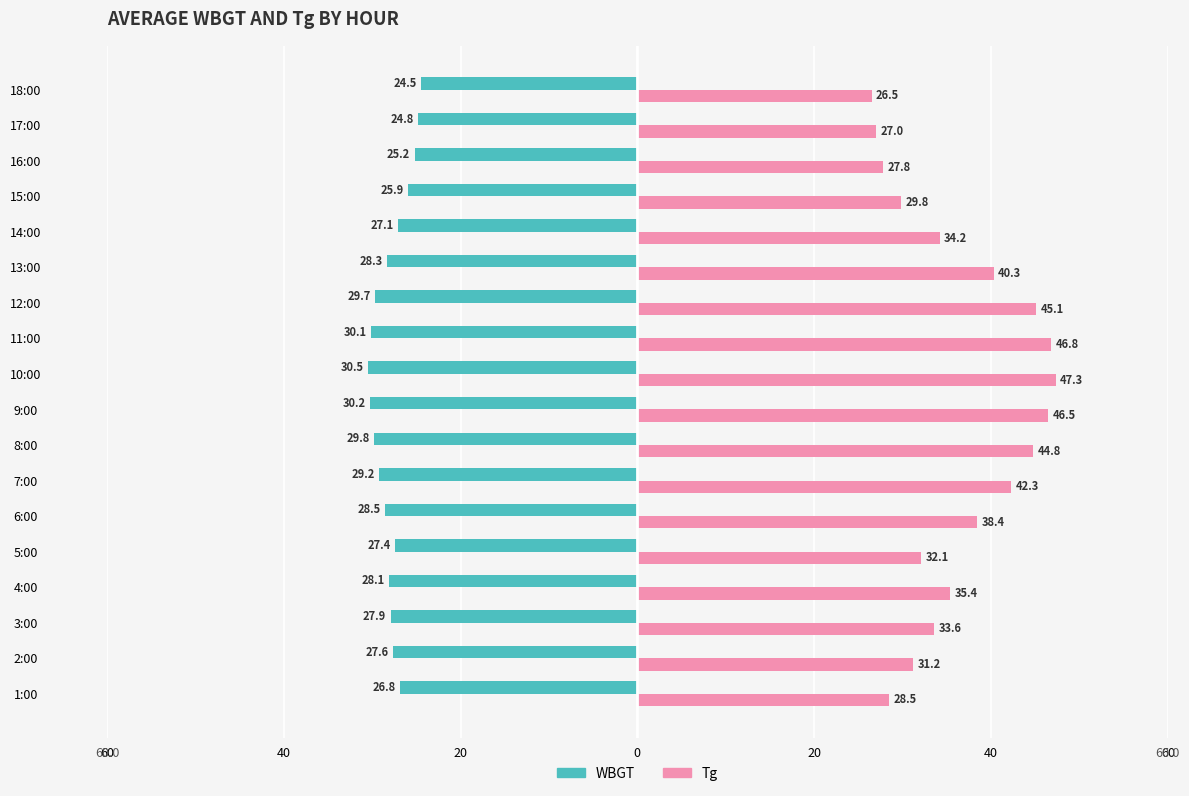

At how many categories does at least one series exceed 23?

18